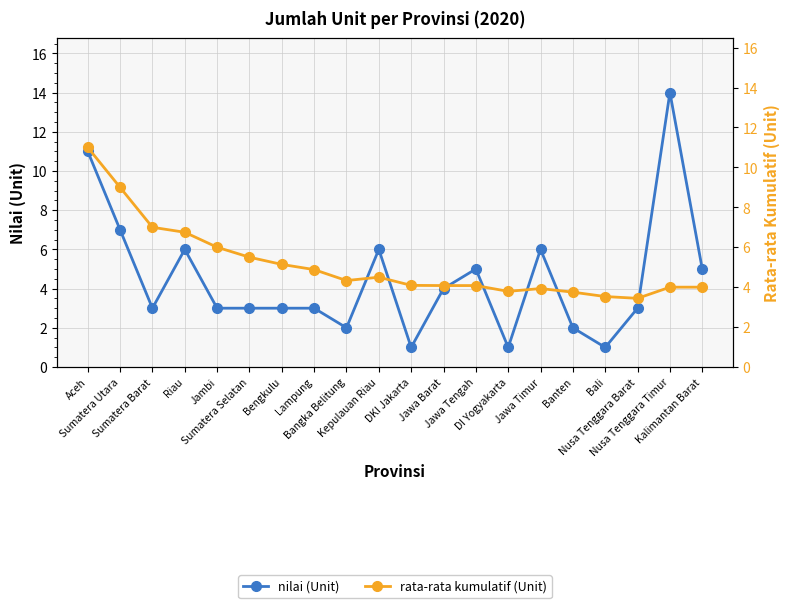

Between Nusa Tenggara Barat and Bangka Belitung, which is larger?

Nusa Tenggara Barat